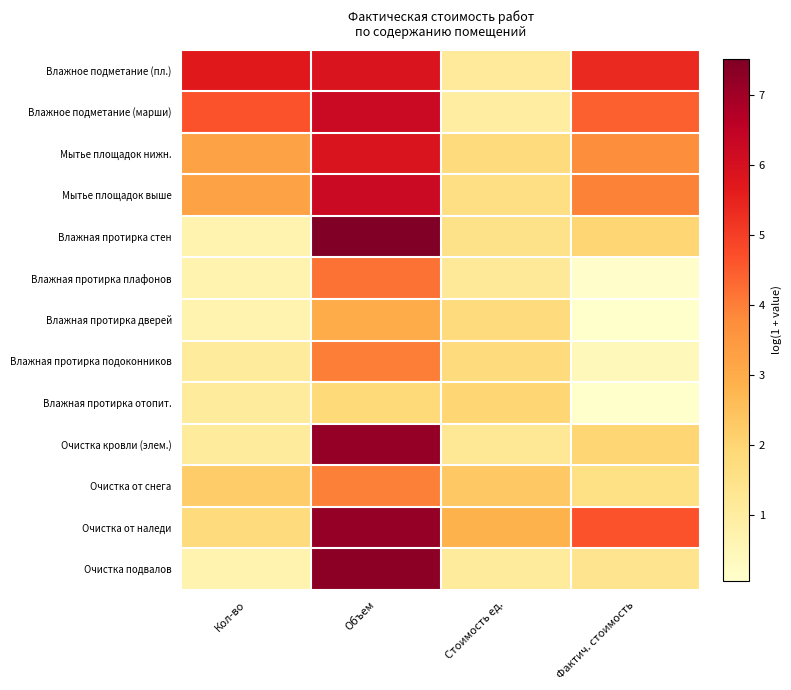

Which has a higher value, Объем or Стоимость ед.?

Объем